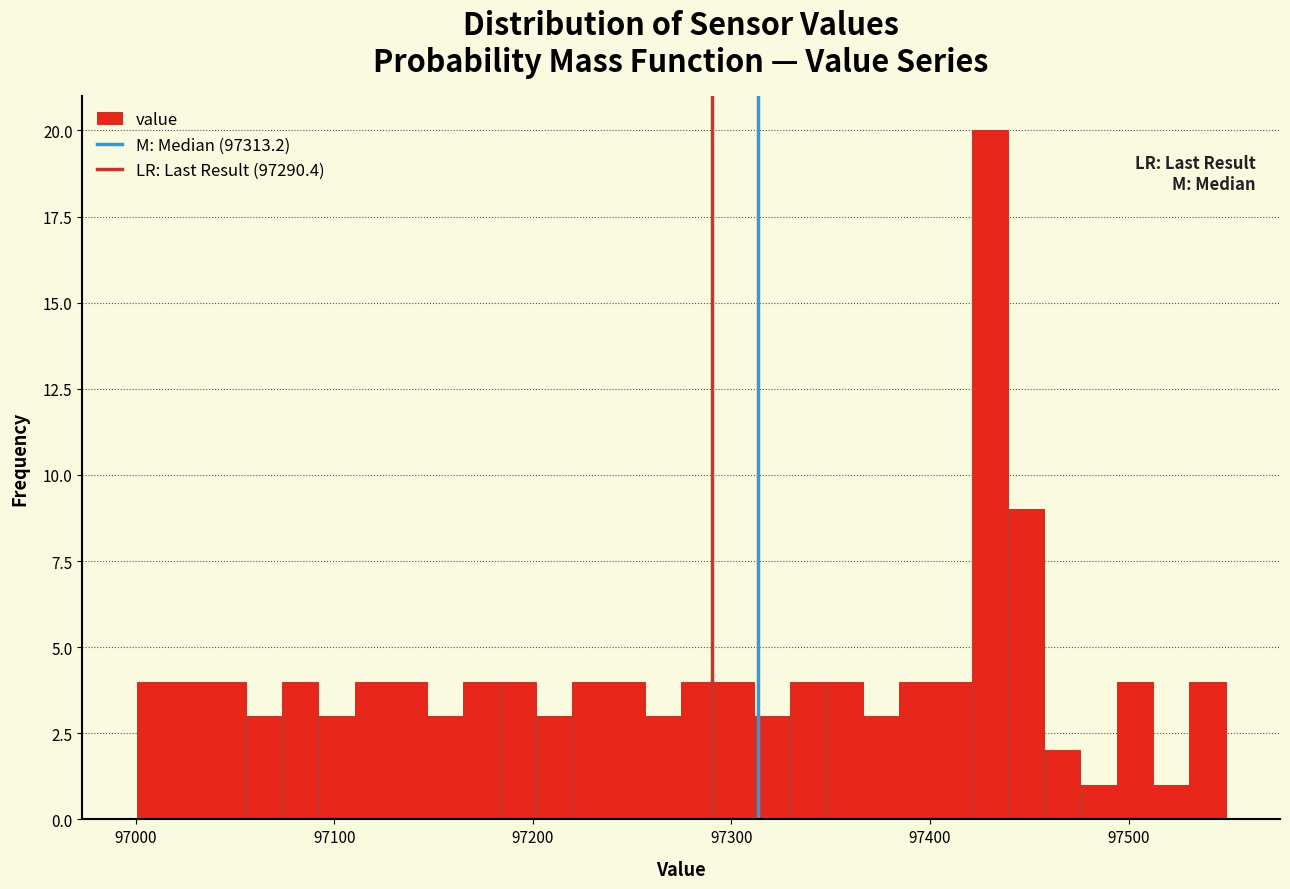

Read against the x-axis, roughly where is the centre of the tallest bar?

97430